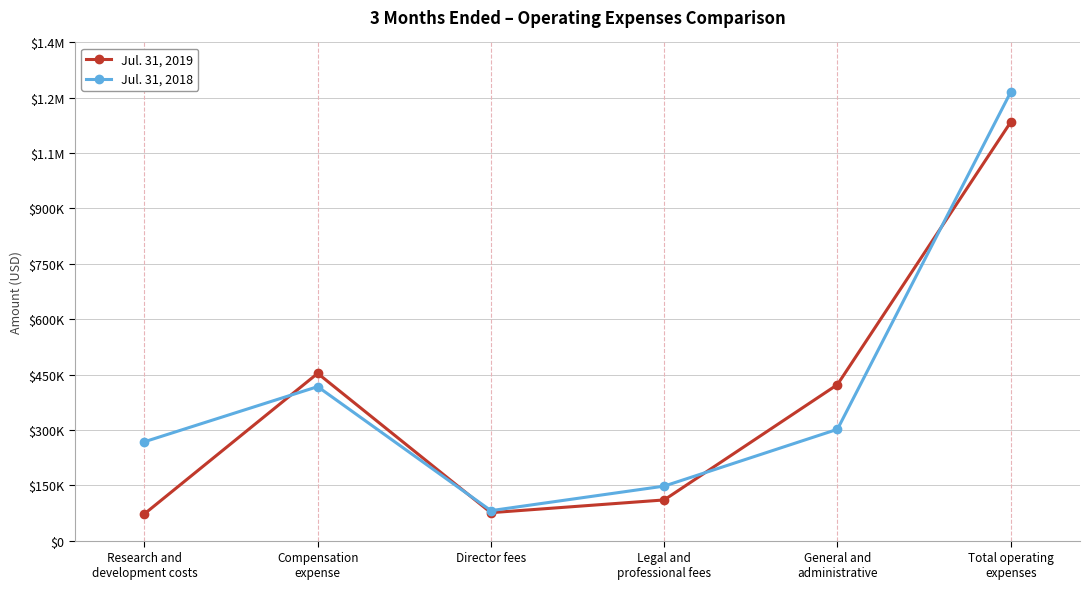

Reading left to right, transcribe all the data shown in this chart.

Jul. 31, 2019: 72330	453194	75642	110157	422752	1134075
Jul. 31, 2018: 267794	417190	81130	147636	301613	1215363